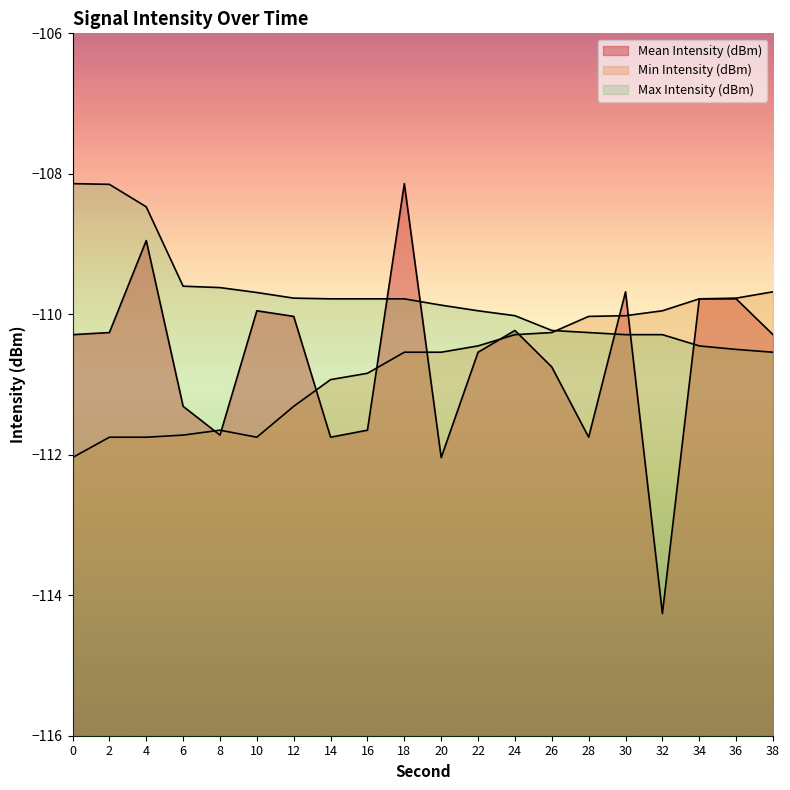

What is the total value across all series at 8?

-333.0